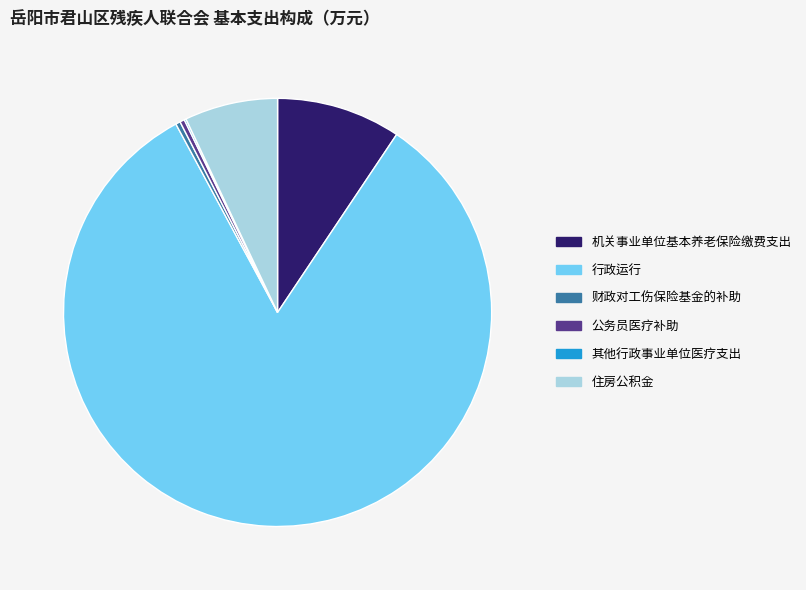

Which slice represents more than half of the pie?

行政运行